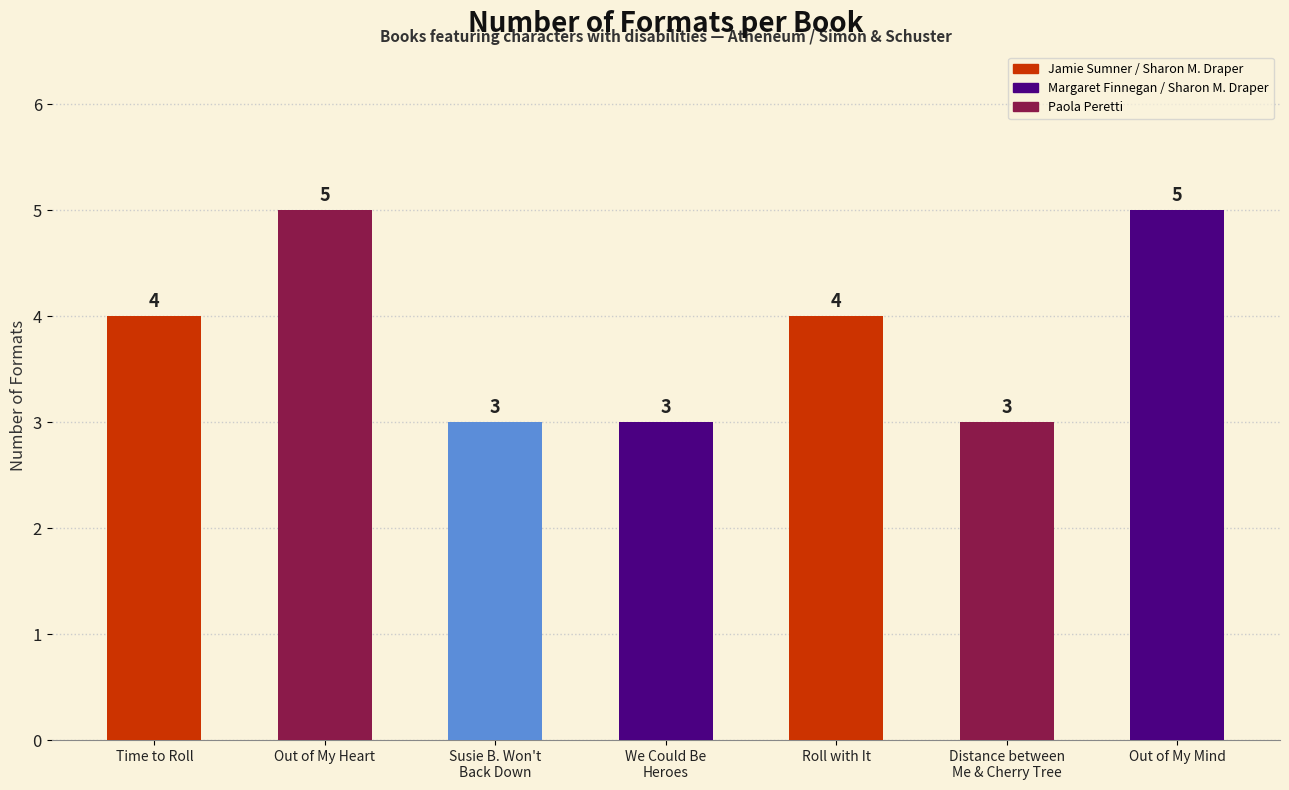

What is the sum of all values?

27